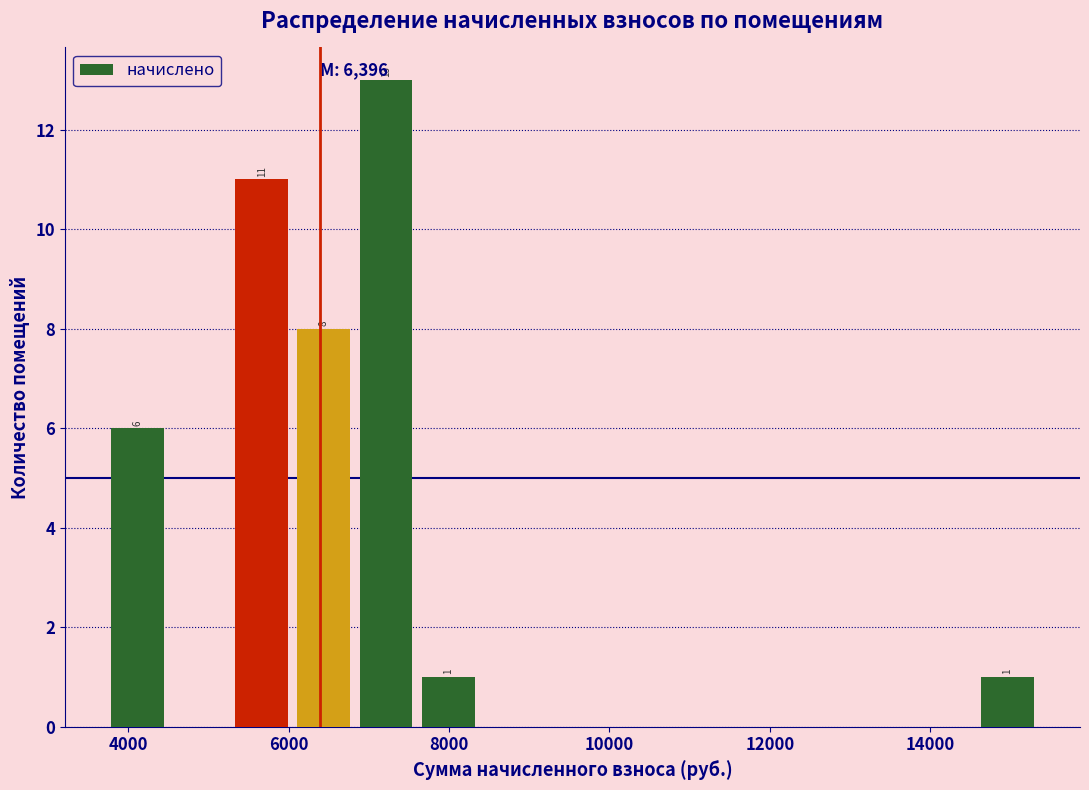

Read against the x-axis, roughly where is the centre of the tallest bar?

7200